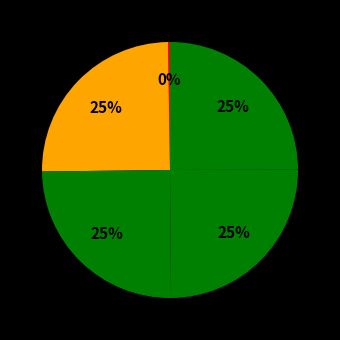

How many segments does this pie chart have?

5